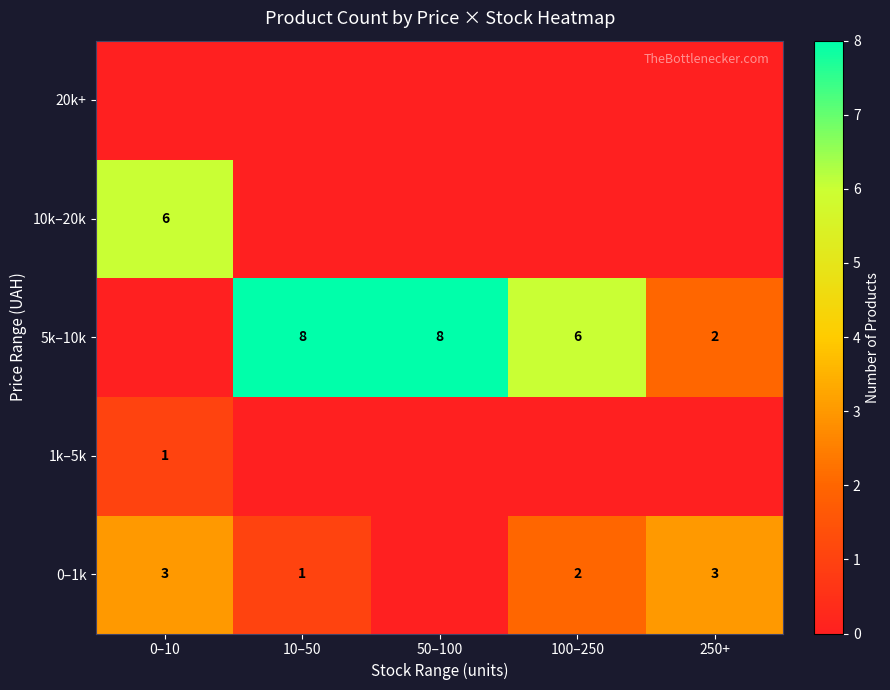

What is the sum of the 0–1k values at 0–10 and 250+?

6